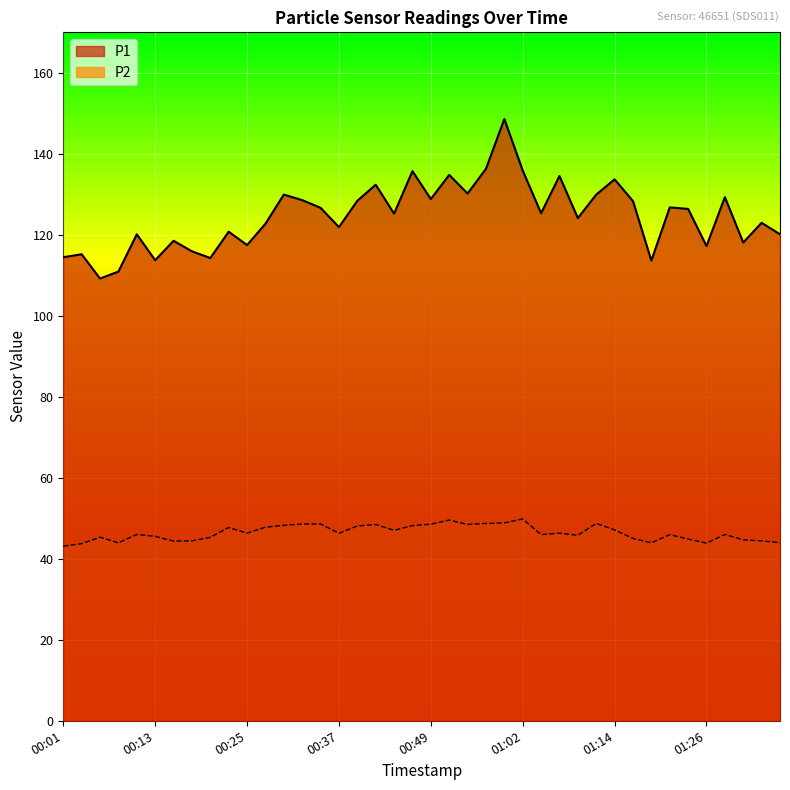

Reading left to right, transcribe all the data shown in this chart.

P1: 114.5	115.2	109.2	110.9	120.1	113.7	118.5	115.9	114.3	120.8	117.5	122.7	129.9	128.6	126.7	121.9	128.4	132.4	125.2	135.7	128.8	134.8	130.2	136.3	148.6	135.9	125.3	134.5	124.1	129.9	133.7	128.3	113.6	126.8	126.4	117.2	129.3	118.1	123.0	120.1
P2: 43.1	43.7	45.3	43.9	46.0	45.5	44.4	44.4	45.3	47.7	46.3	47.8	48.3	48.6	48.6	46.3	48.1	48.5	47.0	48.2	48.5	49.6	48.5	48.7	48.9	49.8	46.0	46.3	45.8	48.7	47.1	45.0	43.9	46.0	44.9	43.9	46.0	44.7	44.4	44.0